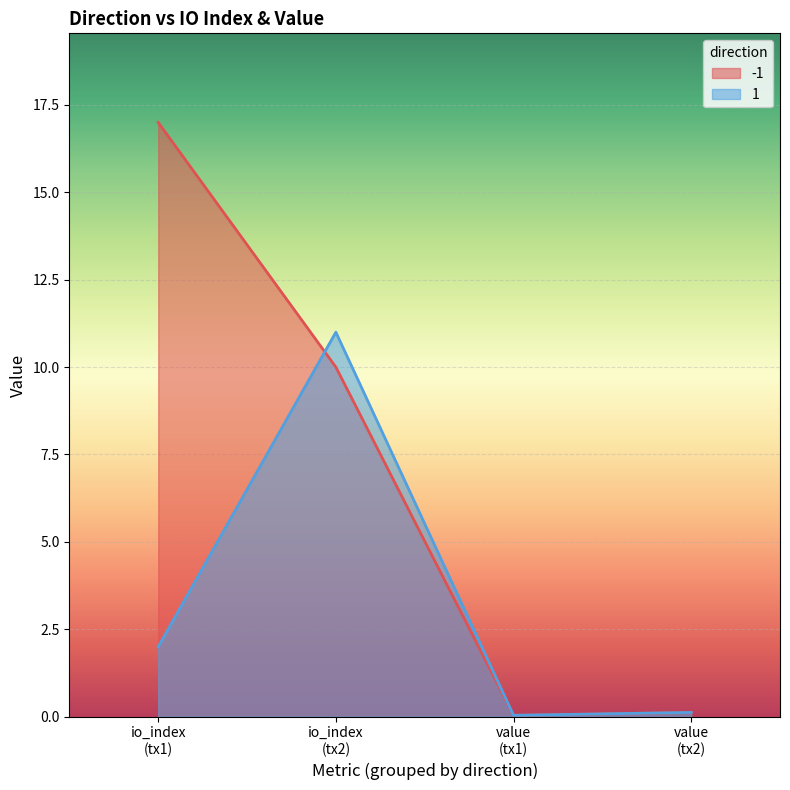

What is the greatest value displayed?

17.0